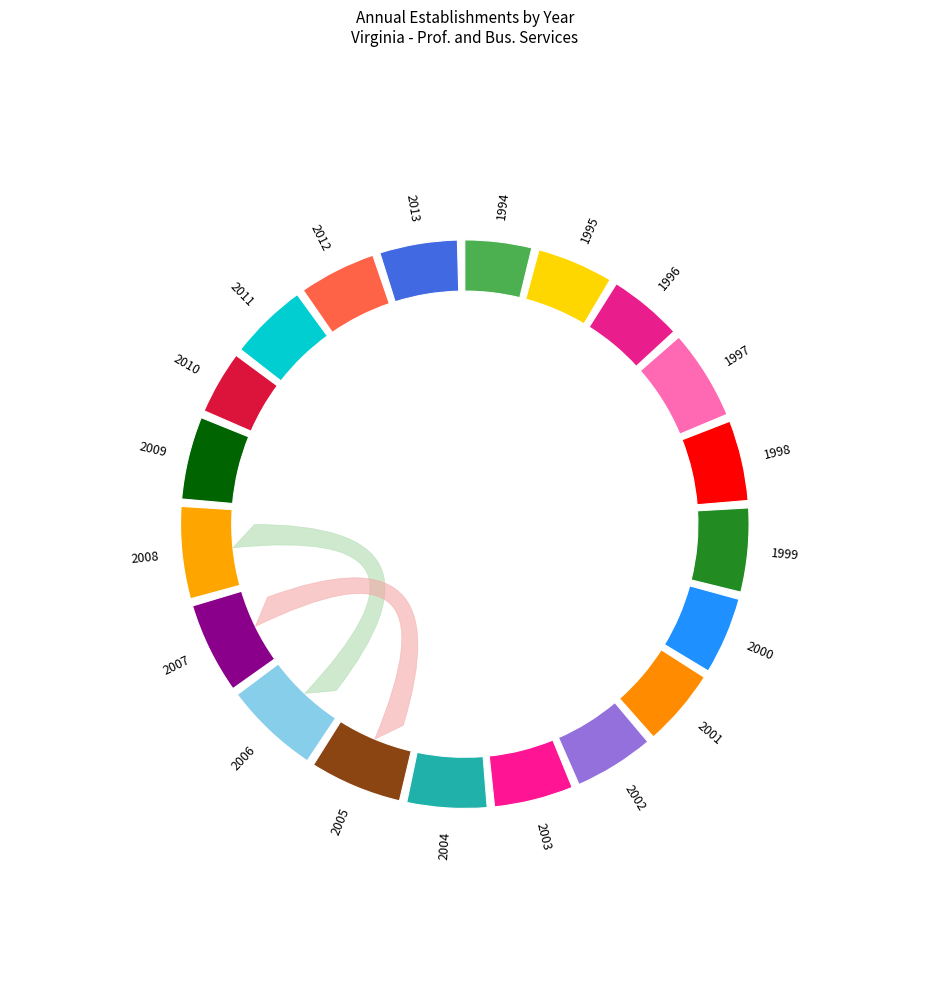

To the nearest percent, what is the combined percentage of 2010 and 2004?

9%